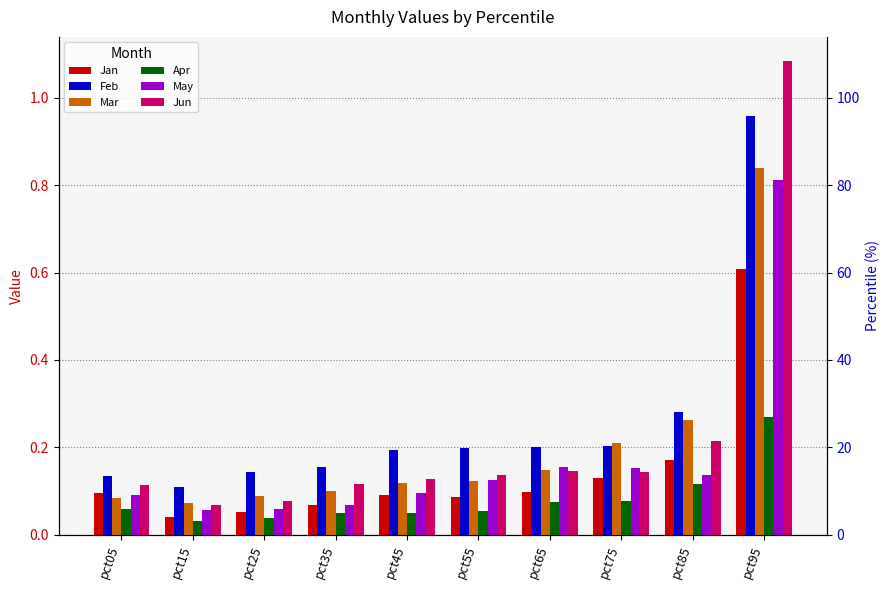

At which label does Jun reach its minimum?

pct15